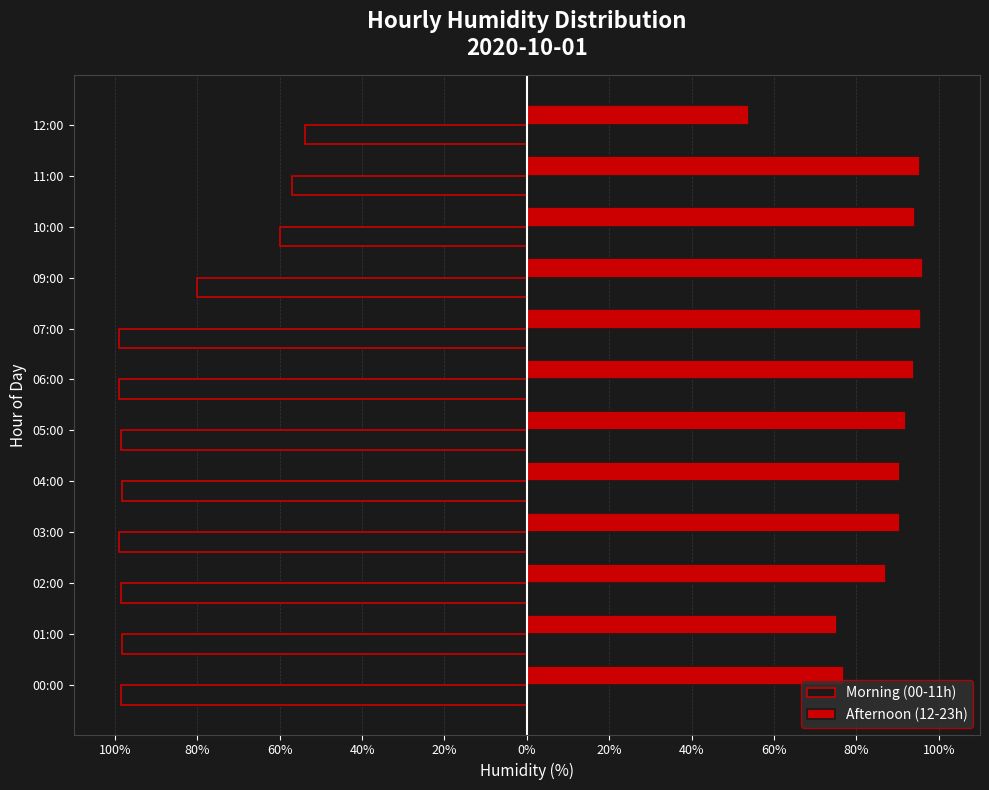

What is the average value of the Afternoon (12-23h) series?

86.9